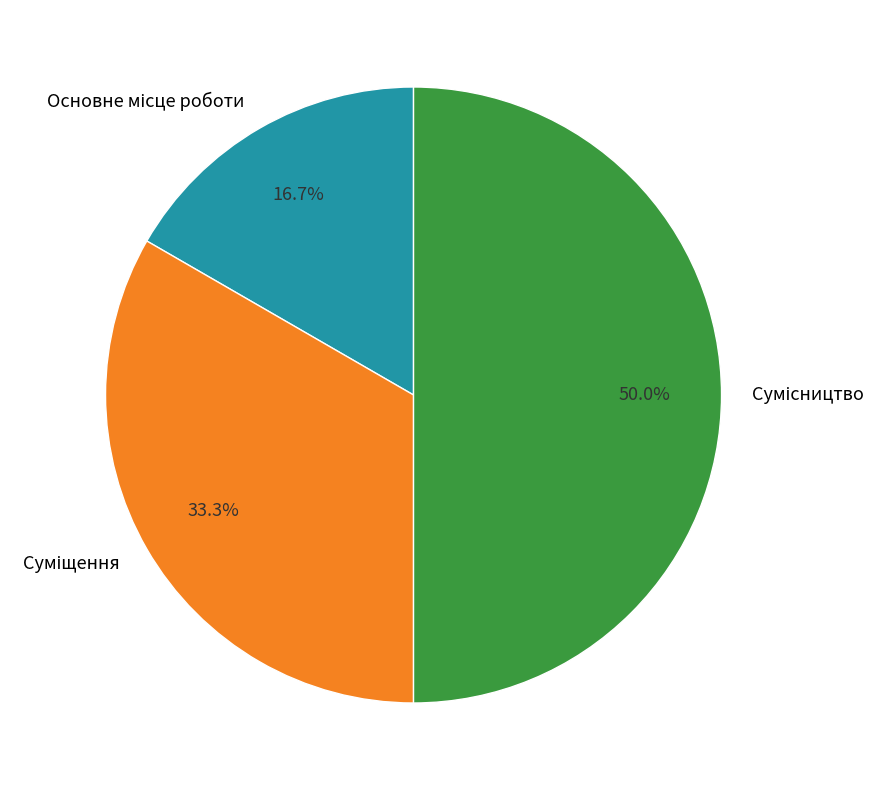

How many slices are in this pie chart?

3